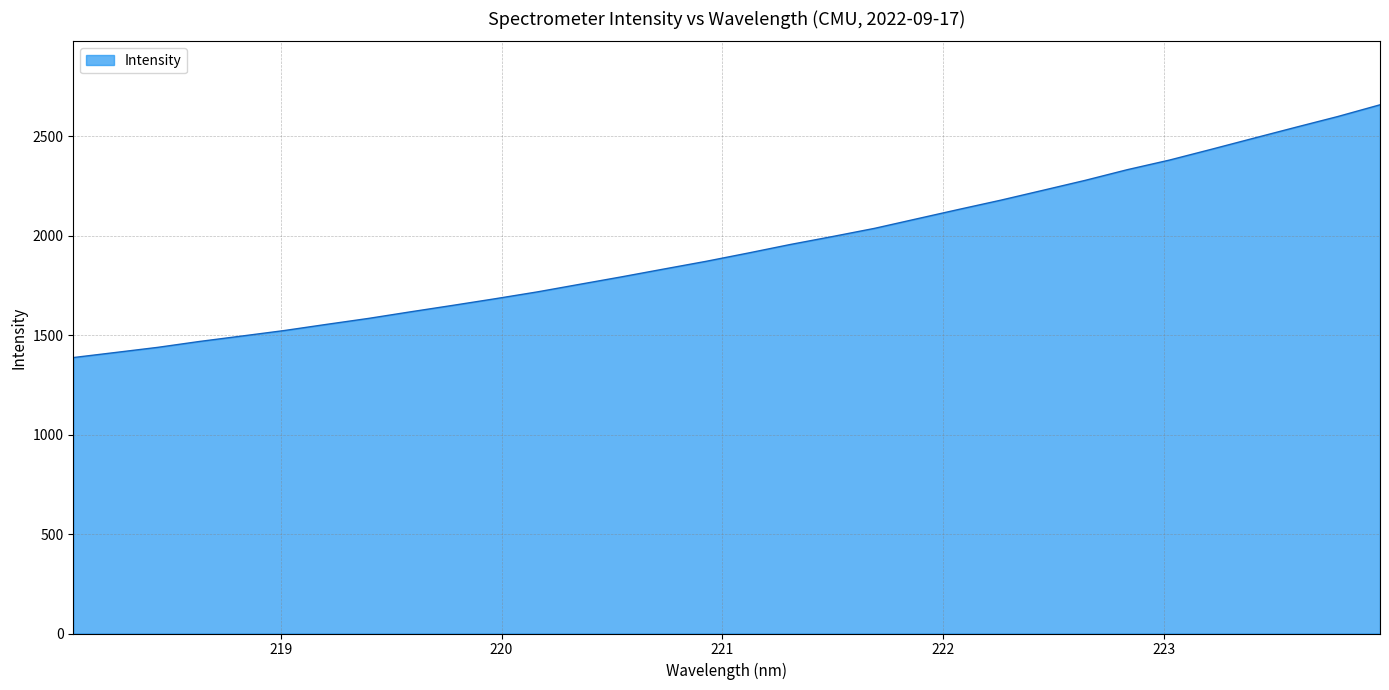

What is the maximum value shown in the chart?

2657.7